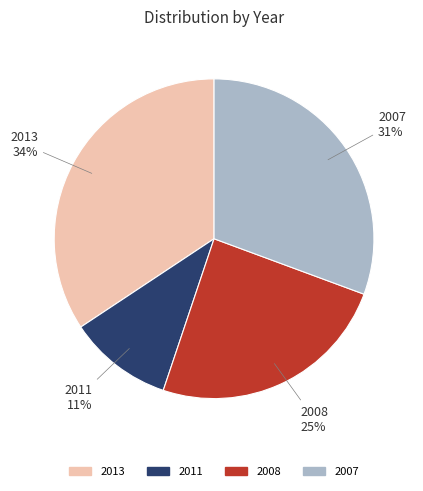

Is there any slice that represents more than half of the pie?

No